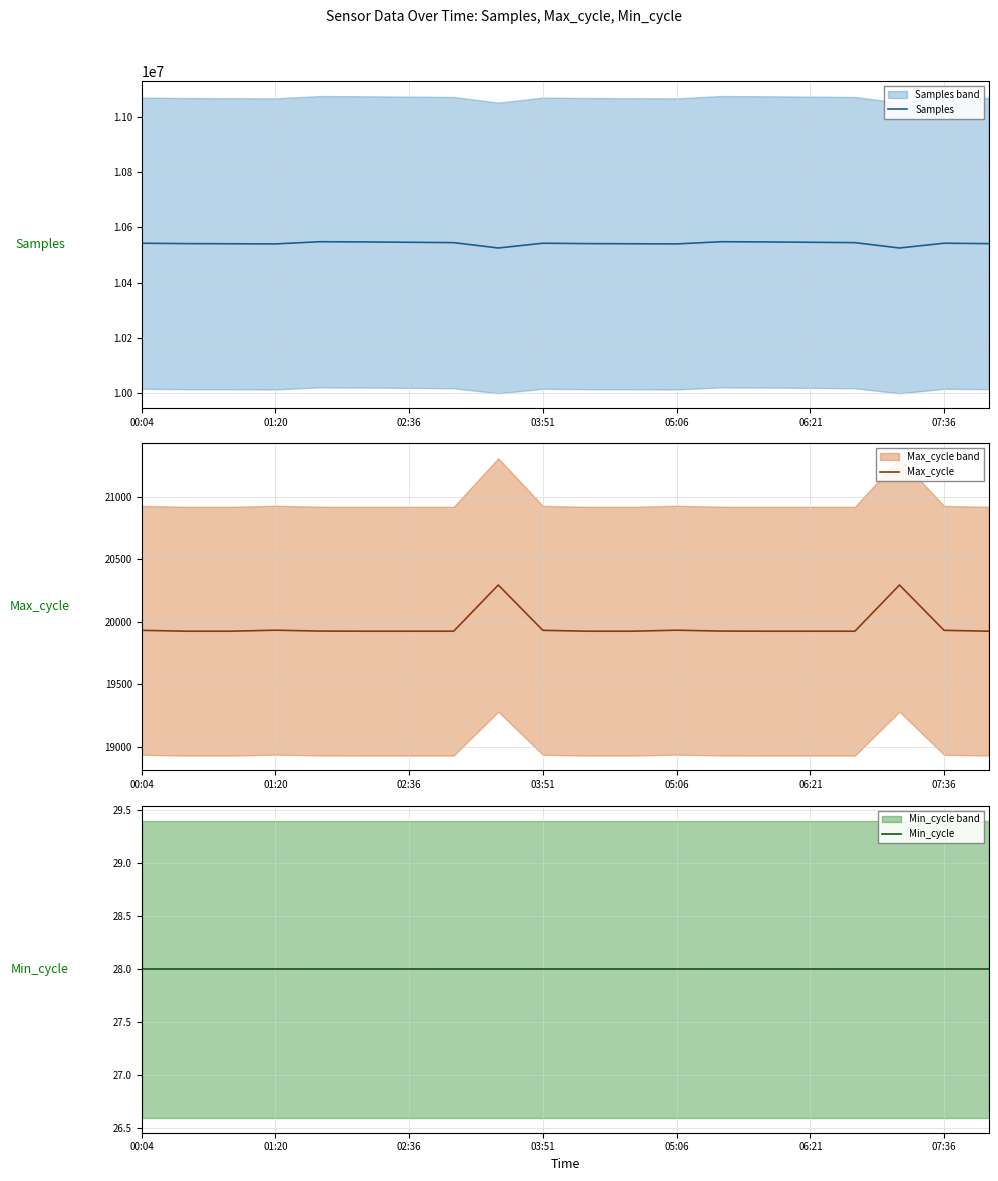

Which series has the widest spread of values?

Samples